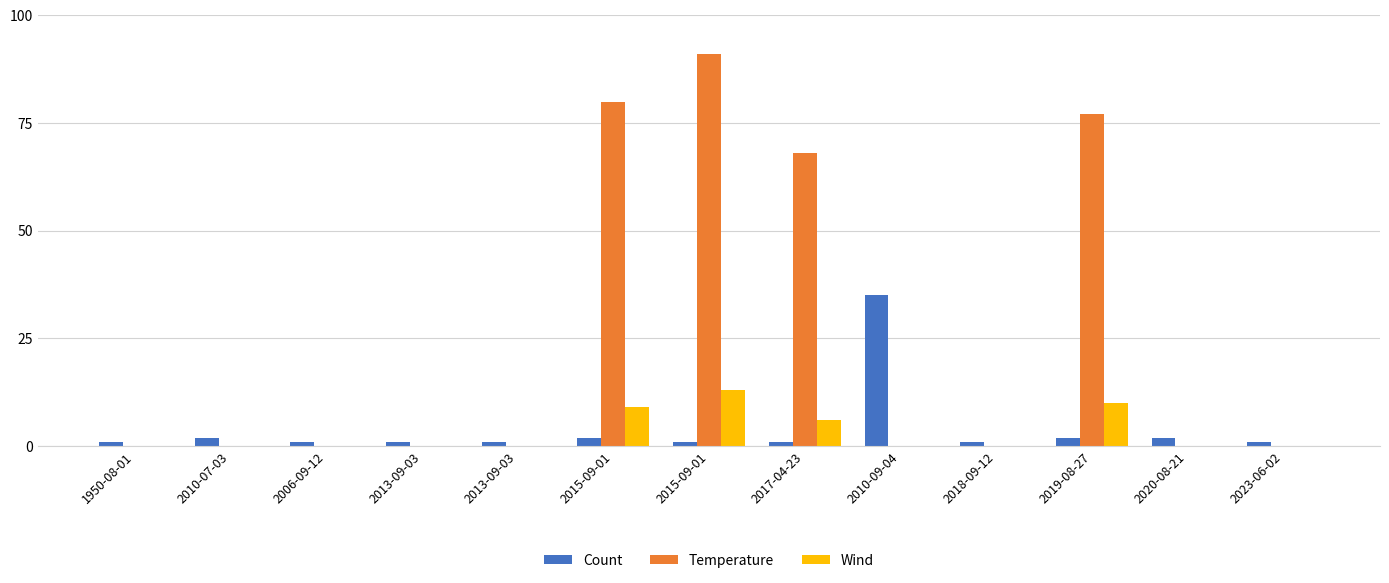

What is the label of the 9th bar from the right?

2013-09-03